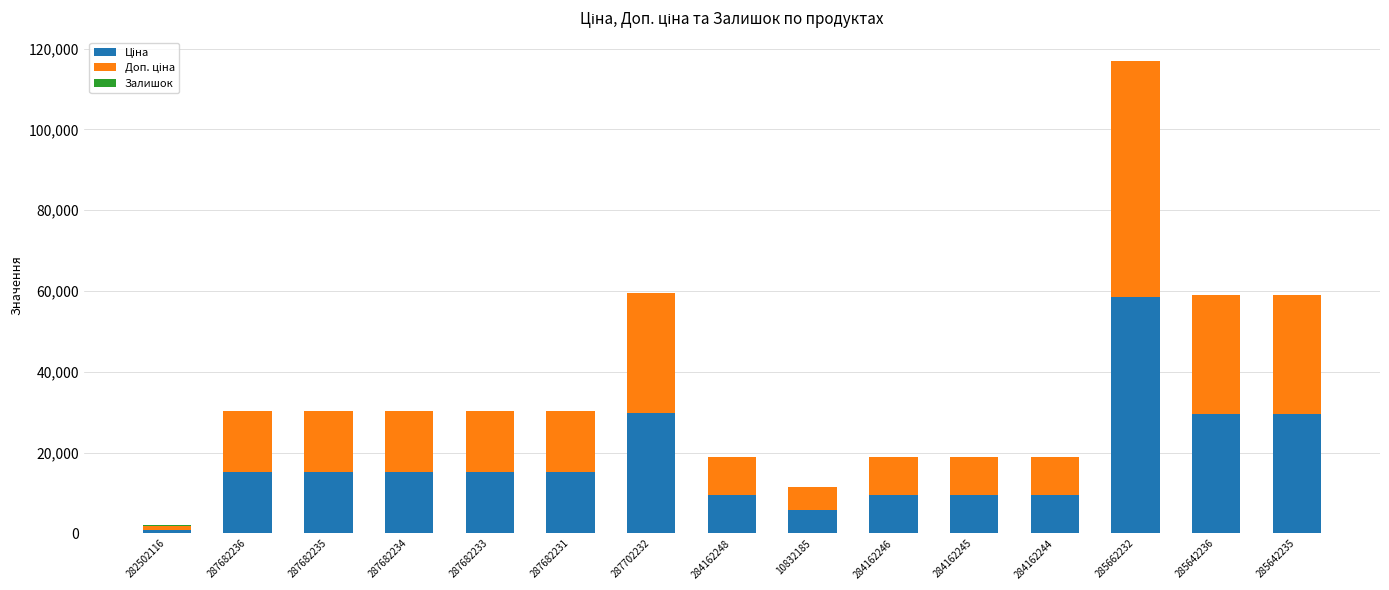

At which category is the sum across all series the highest?

285662232